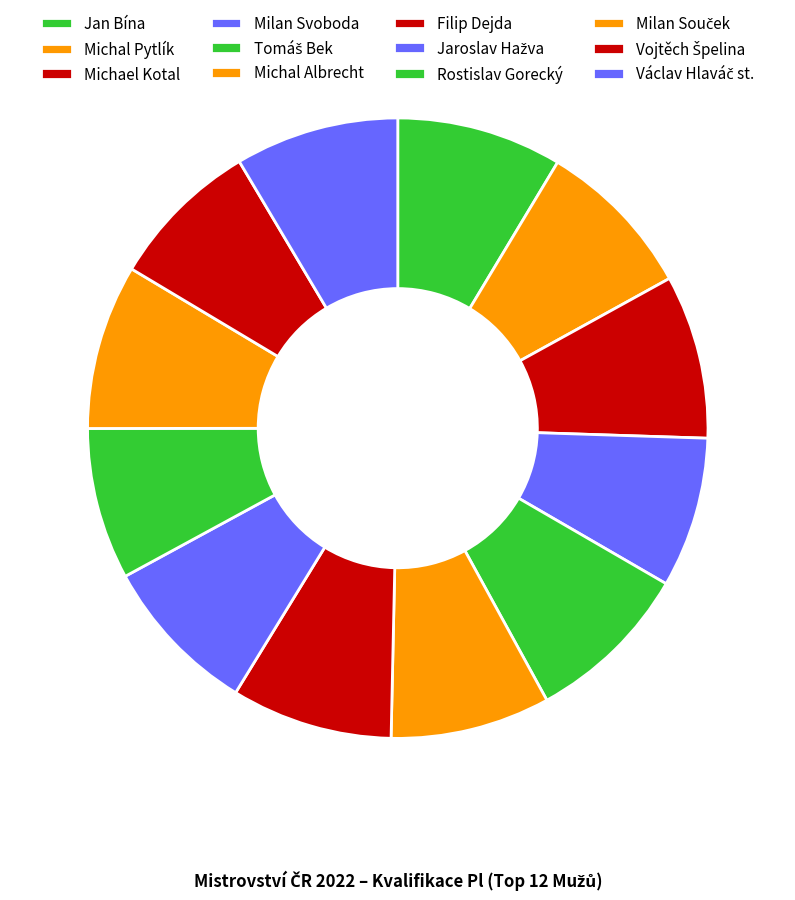

To the nearest percent, what is the difference between the largest and smallest slice percentages?

1%